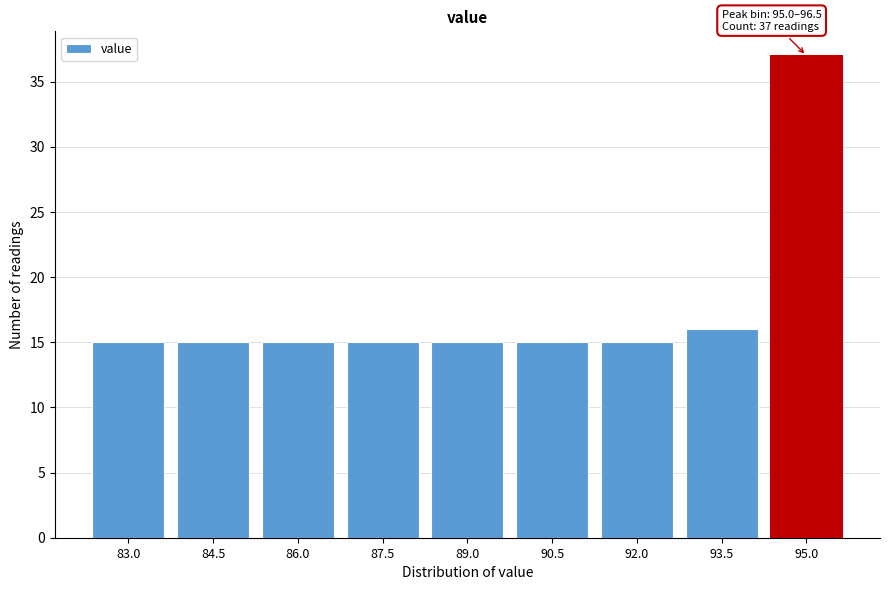

Reading left to right, transcribe all the data shown in this chart.

83.0=15	84.5=15	86.0=15	87.5=15	89.0=15	90.5=15	92.0=15	93.5=16	95.0=37